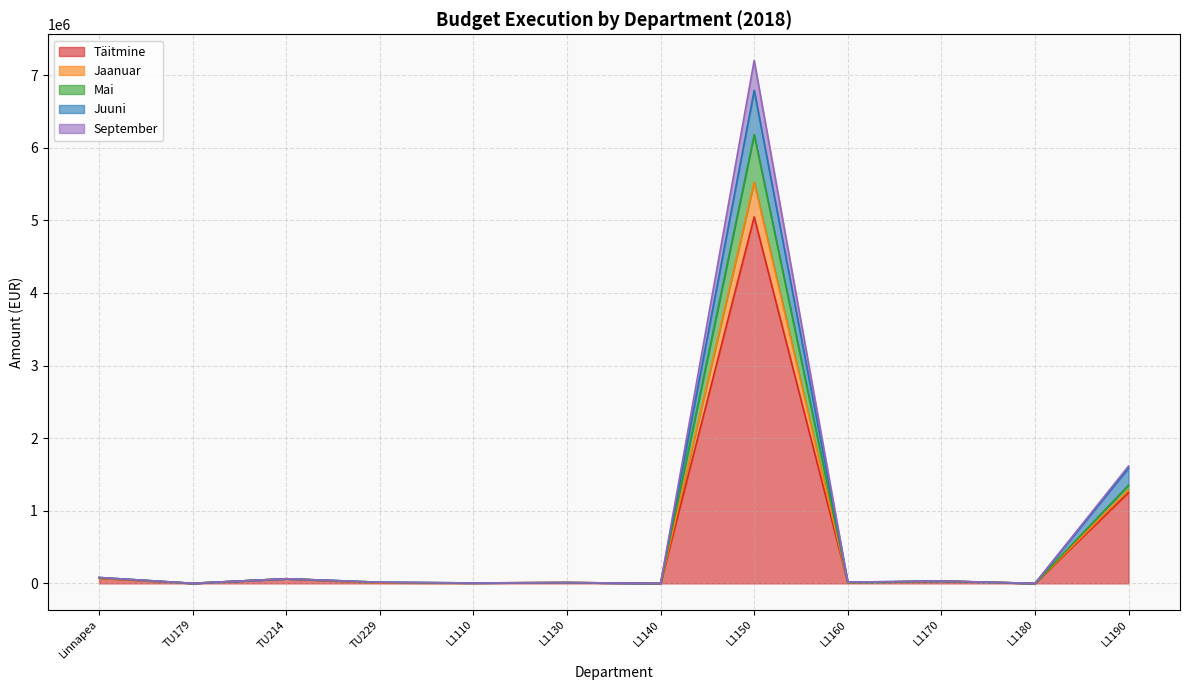

Which label corresponds to the smallest value in the chart?

L1140